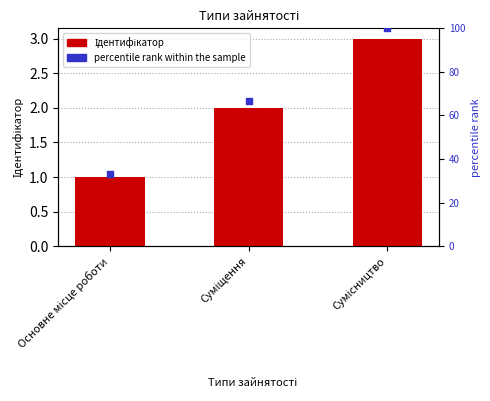

Which series has the largest Y range (max minus min)?

percentile rank within the sample